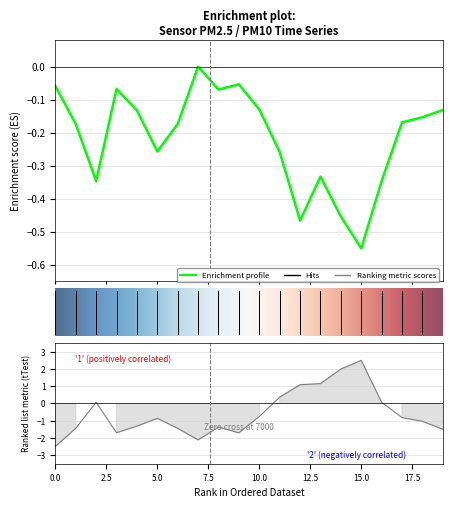

True or false: P2 has more than 2 points higher than both neighbors.

True